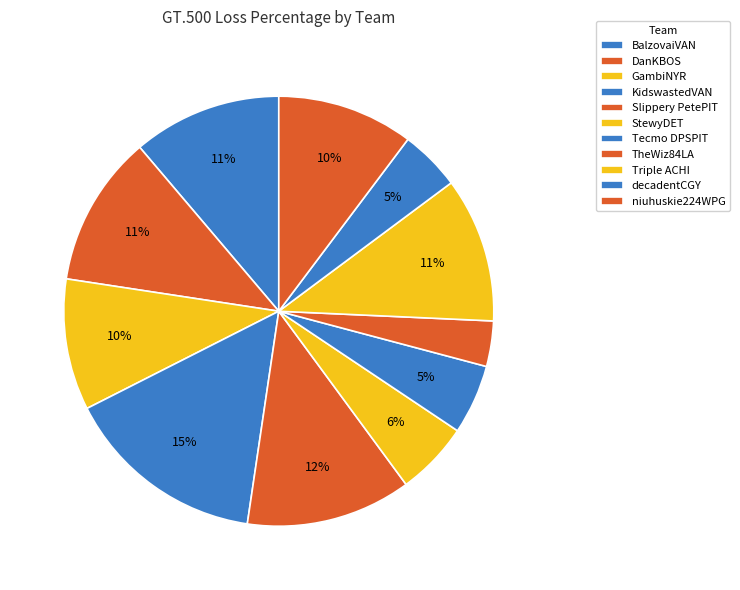

Count the number of slices in the pie.

11